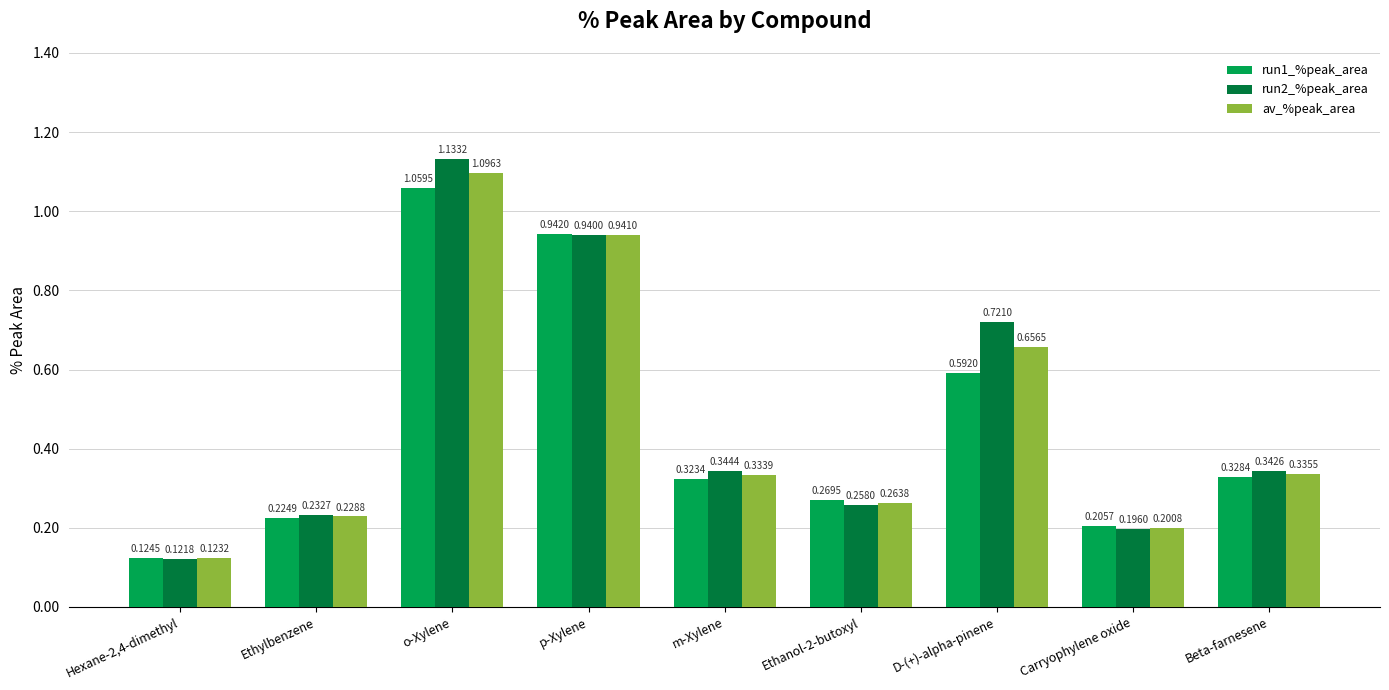

What position from the left is Ethylbenzene?

2